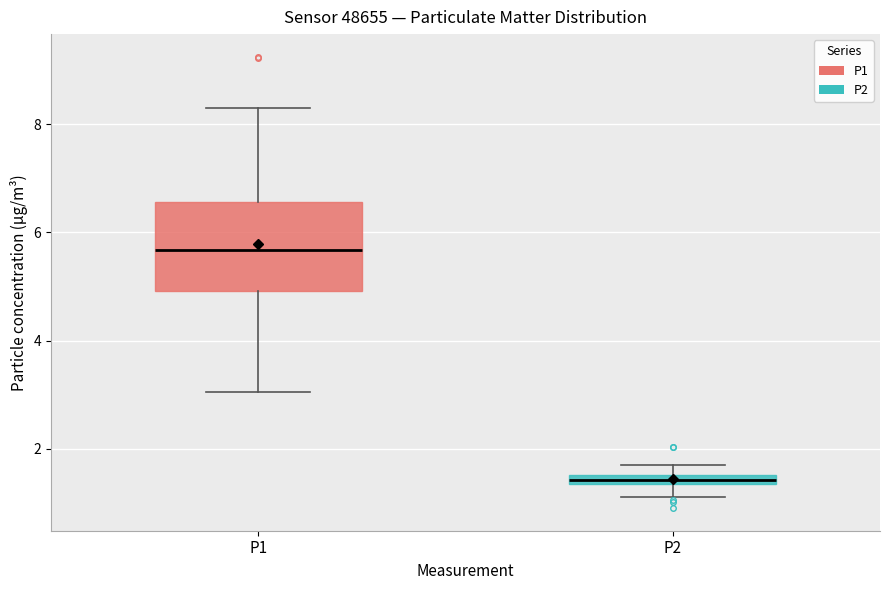

Comparing the boxes themselves (not the whiskers), which one is the tallest?

P1